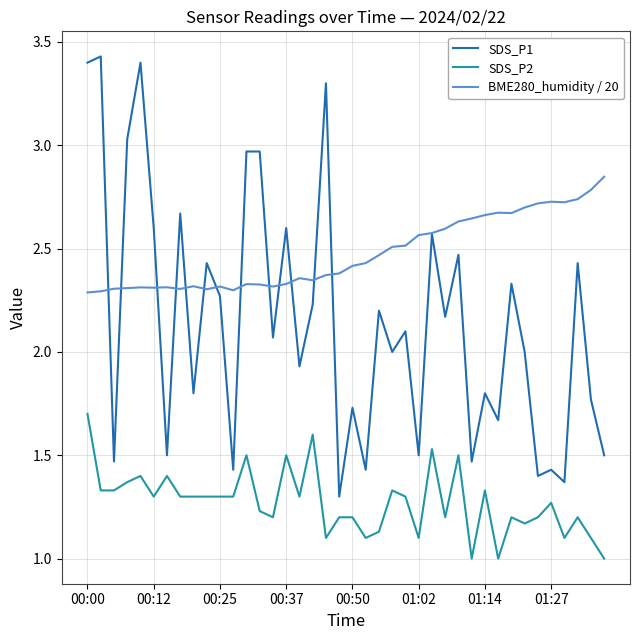

Which series has the widest spread of values?

SDS_P1